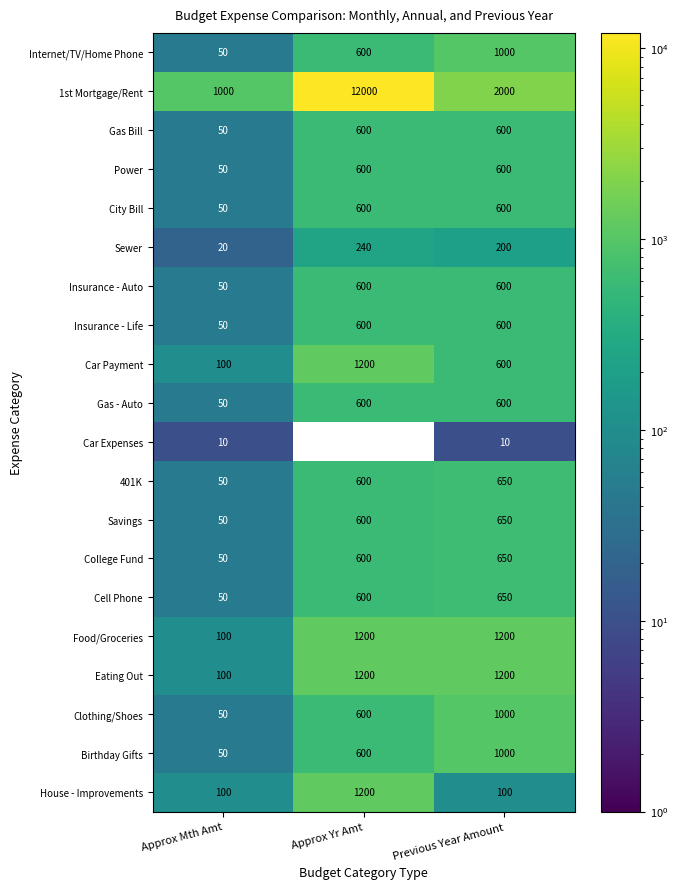

Is it true that Food/Groceries equals 153 at Approx Mth Amt?

False